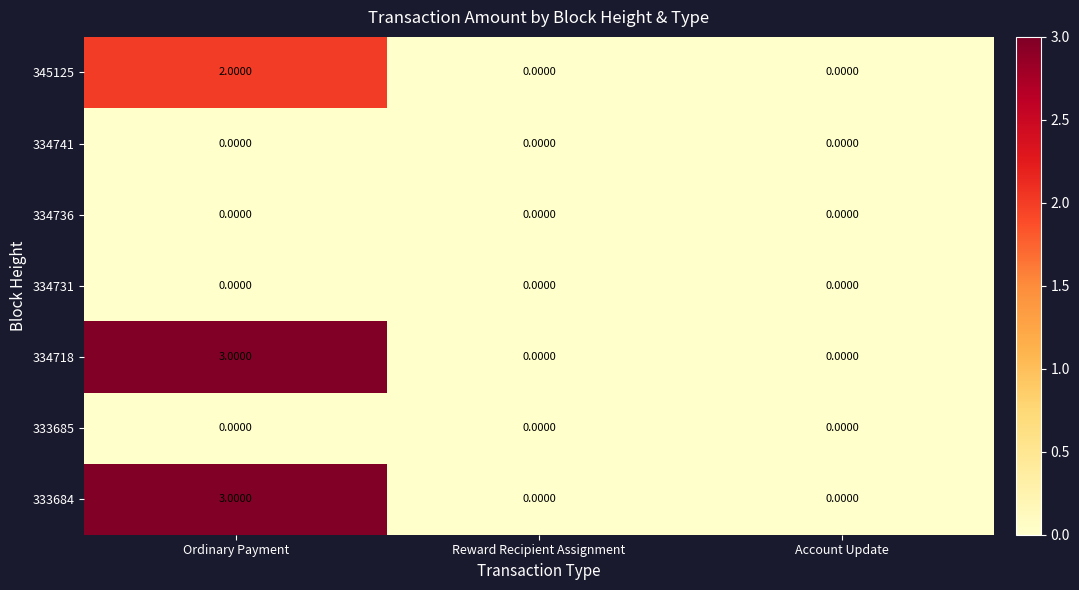

At which category is the sum across all series the highest?

Ordinary Payment